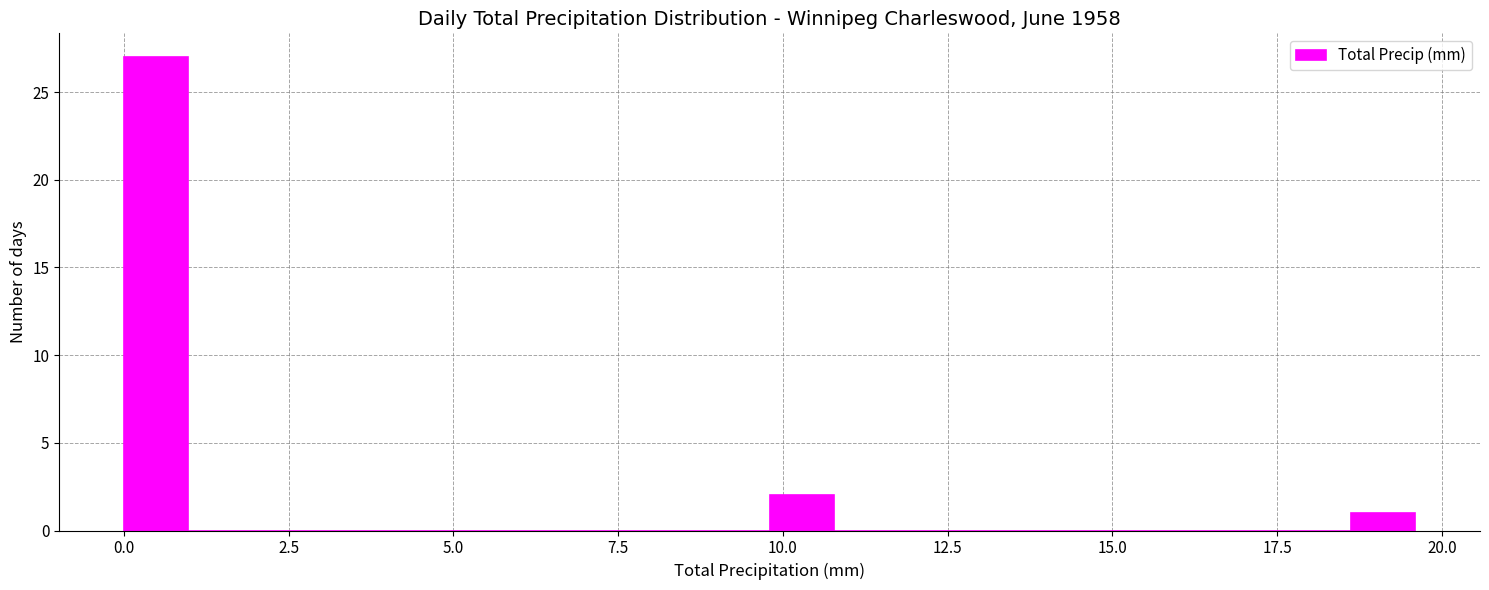

Around what value on the x-axis is the tallest bar? Give the approximate position of its centre, as read against the axis.

0.5